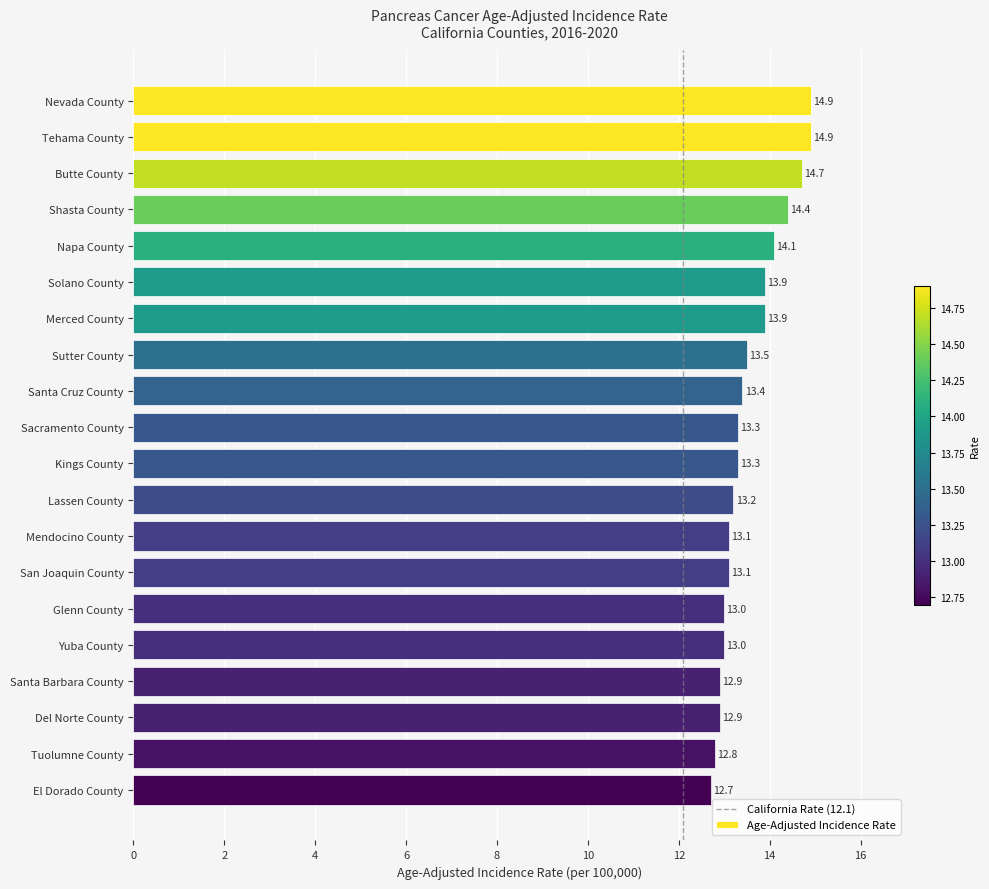

The value at Tehama County is 14.9. True or false?

True